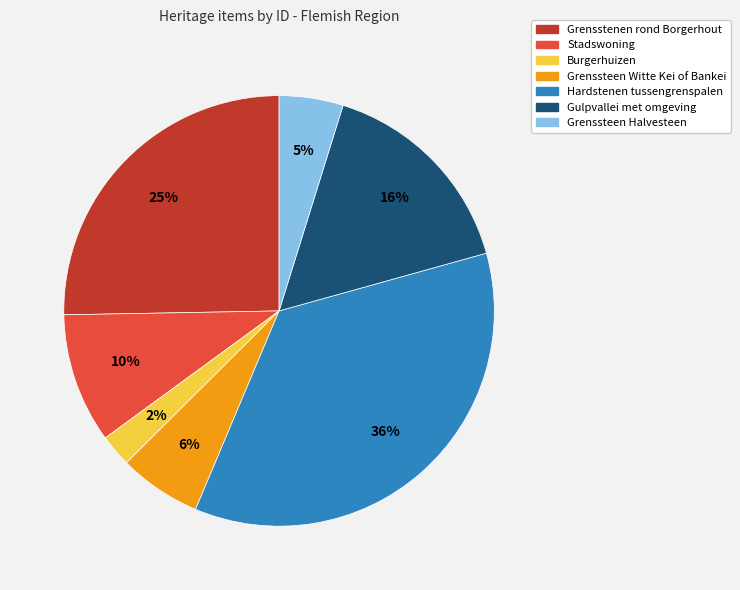

What is the smallest slice in the pie chart?

Burgerhuizen